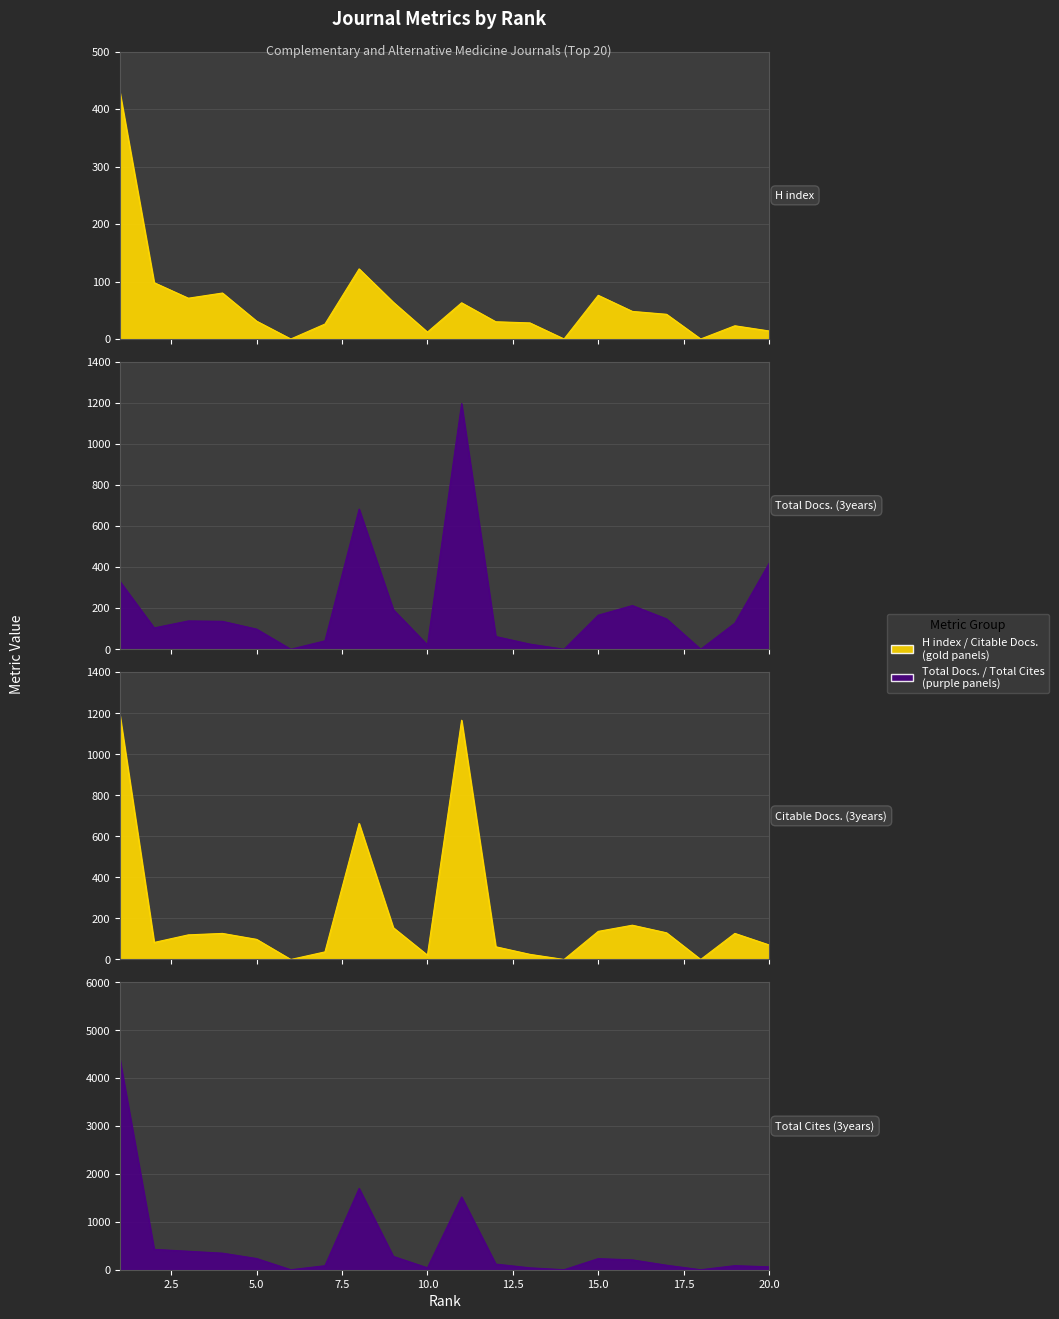

The value of Total Cites (3years) at 19 is 144. True or false?

False